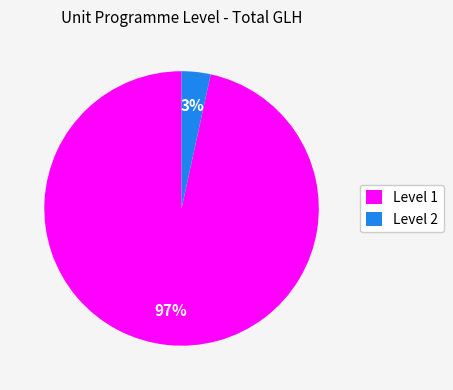

To the nearest percent, what is the average slice percentage?

50%